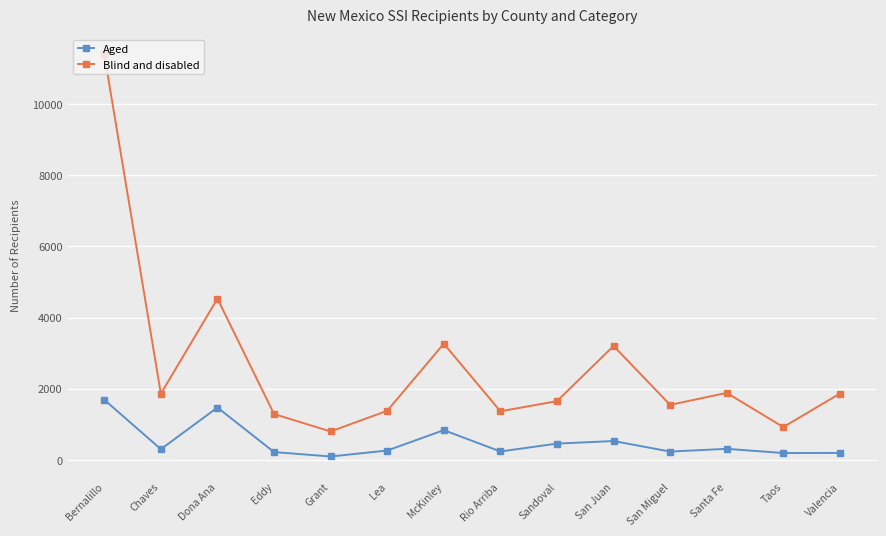

What is the smallest value displayed?

98